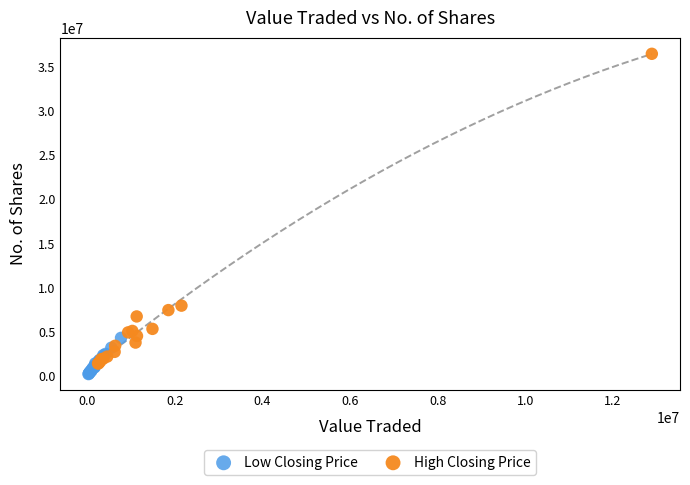

What are all the series names shown in the legend?

Low Closing Price, High Closing Price